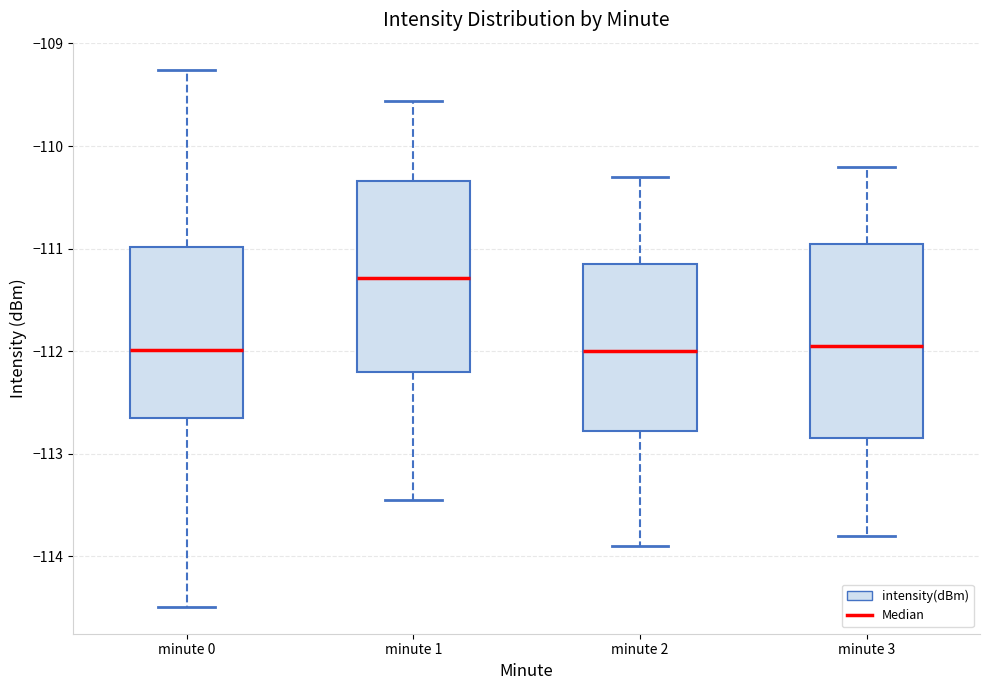

Reading left to right, read every box against the y-axis: the position of its median line, the range the box covers, and the ends of its whiskers. The values are not printed on the chart, so give them approximately, as read against the axis.

minute 0: median -112.0, box -112.7 to -111.0, whiskers -114.5 to -109.3
minute 1: median -111.3, box -112.2 to -110.3, whiskers -113.4 to -109.6
minute 2: median -112.0, box -112.8 to -111.1, whiskers -113.9 to -110.3
minute 3: median -111.9, box -112.8 to -110.9, whiskers -113.8 to -110.2